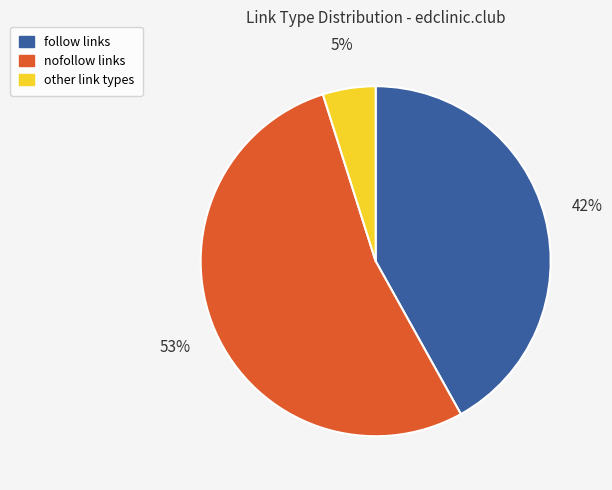

To the nearest percent, what is the average slice percentage?

33%